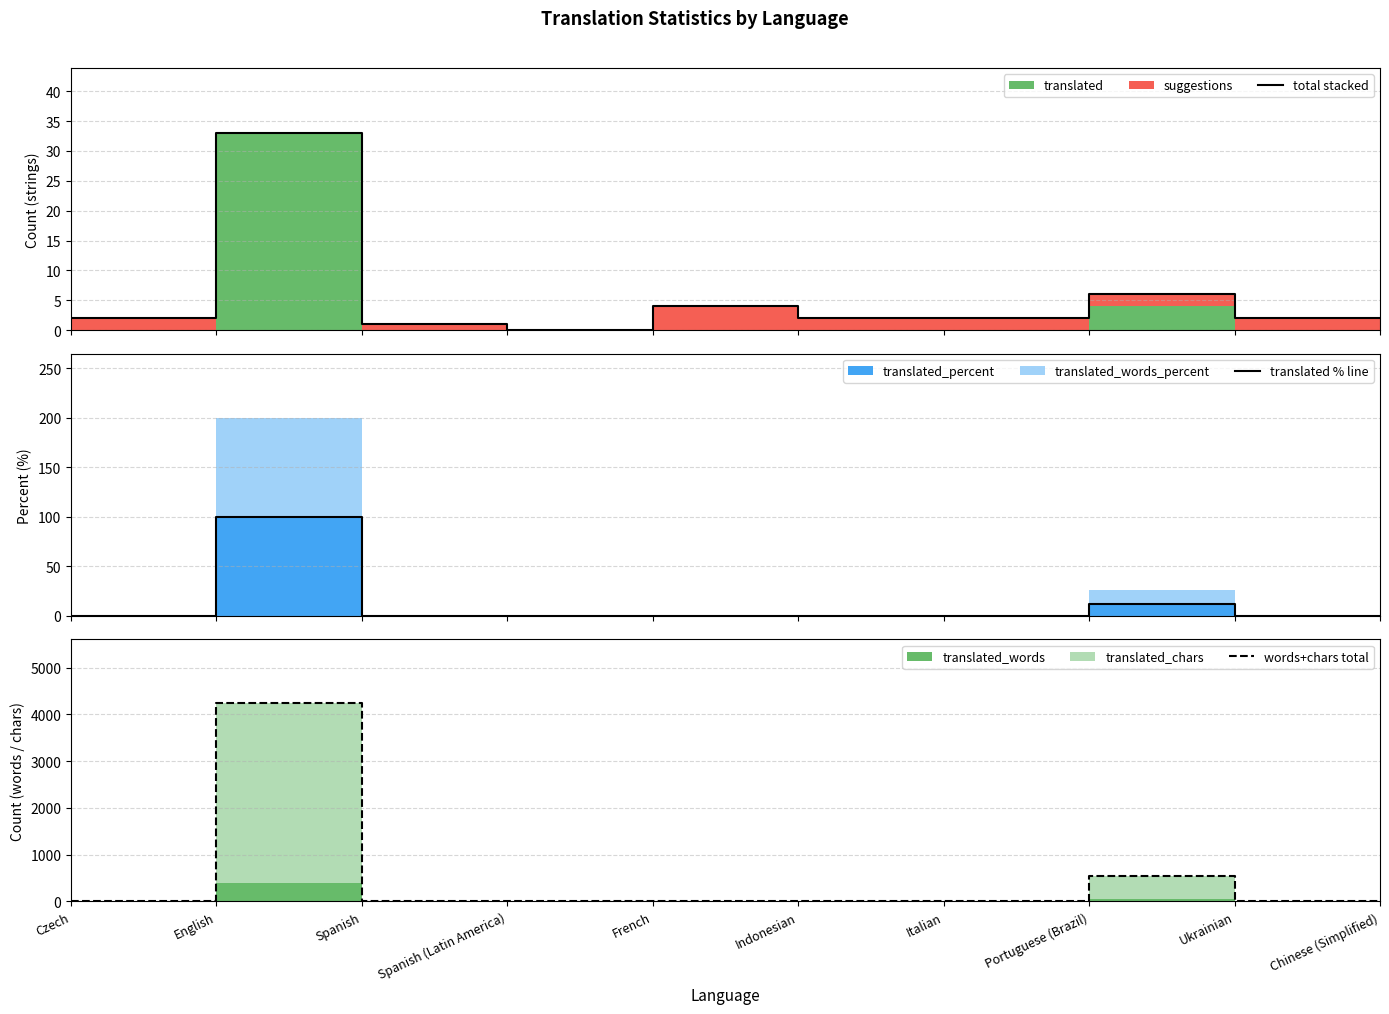

Which series has the largest range (max minus min)?

words+chars total